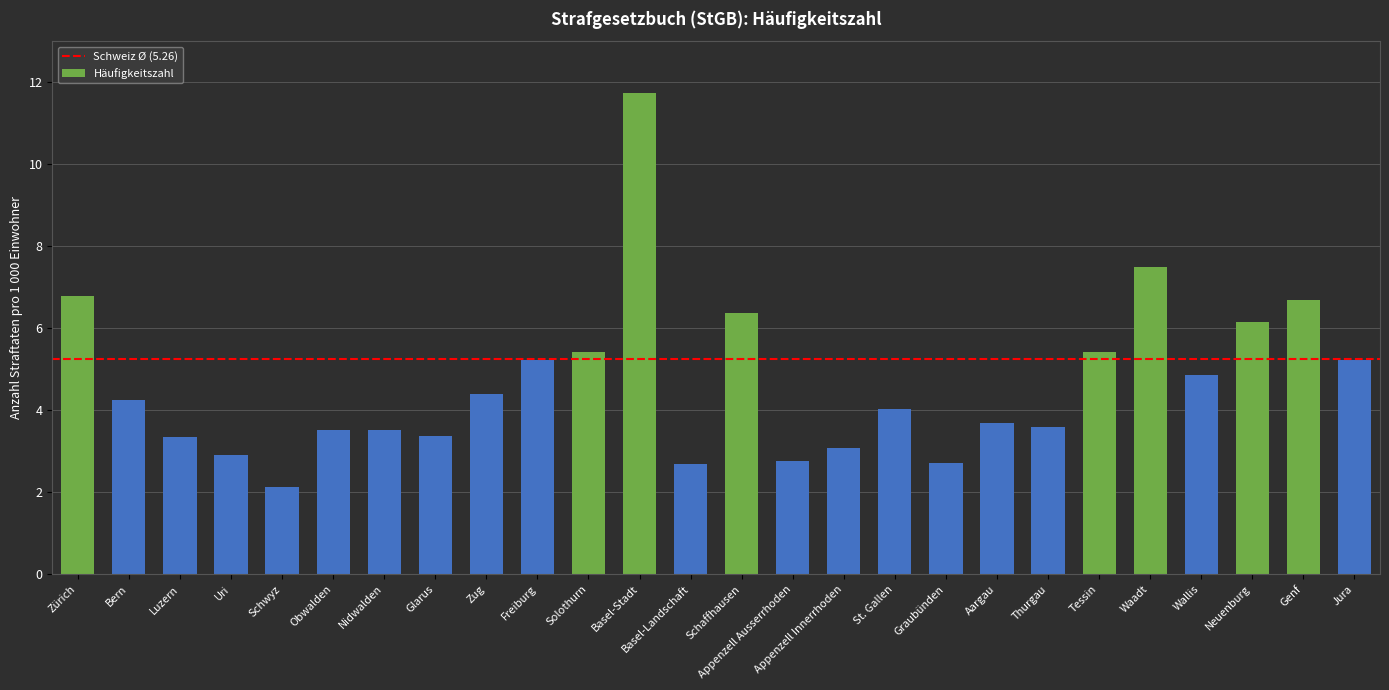

At which label does the data first exceed 4?

Zürich